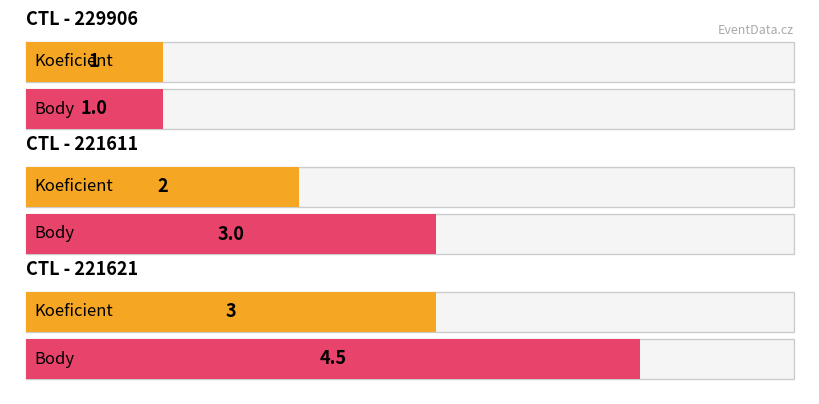

Reading right to left, list all the values displayed in this chart.

Koeficient: 221621=3.0	221611=2.0	229906=1.0
Body: 221621=4.5	221611=3.0	229906=1.0